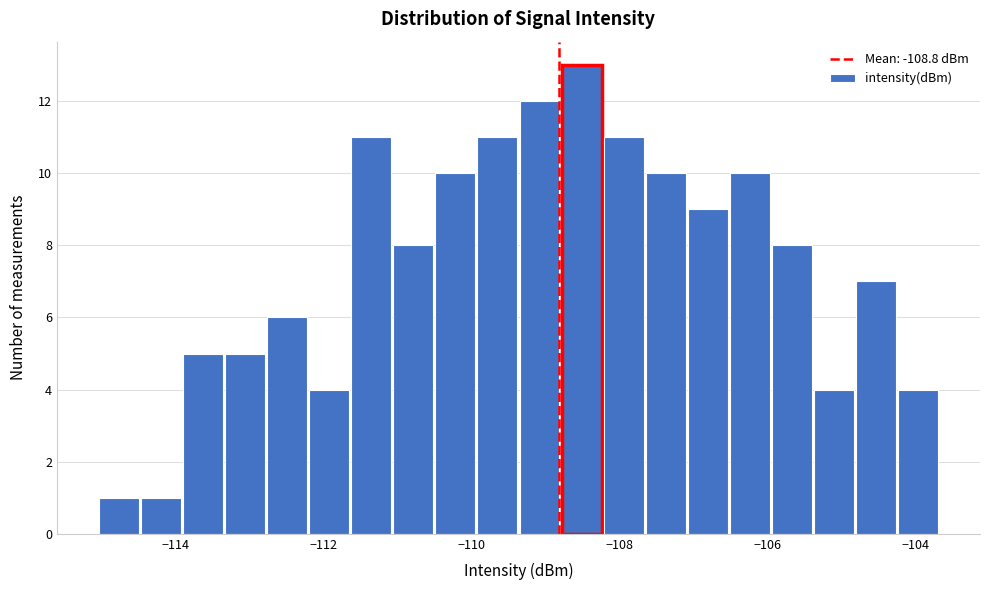

Around what value on the x-axis is the tallest bar? Give the approximate position of its centre, as read against the axis.

-108.6